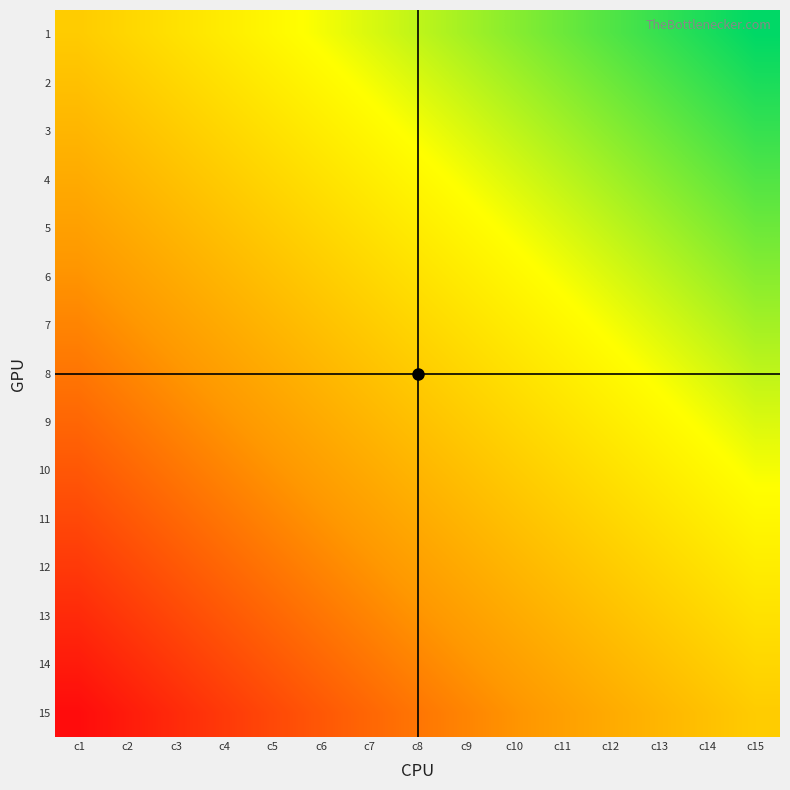

At which category does the chart reach its peak across all series?

c15